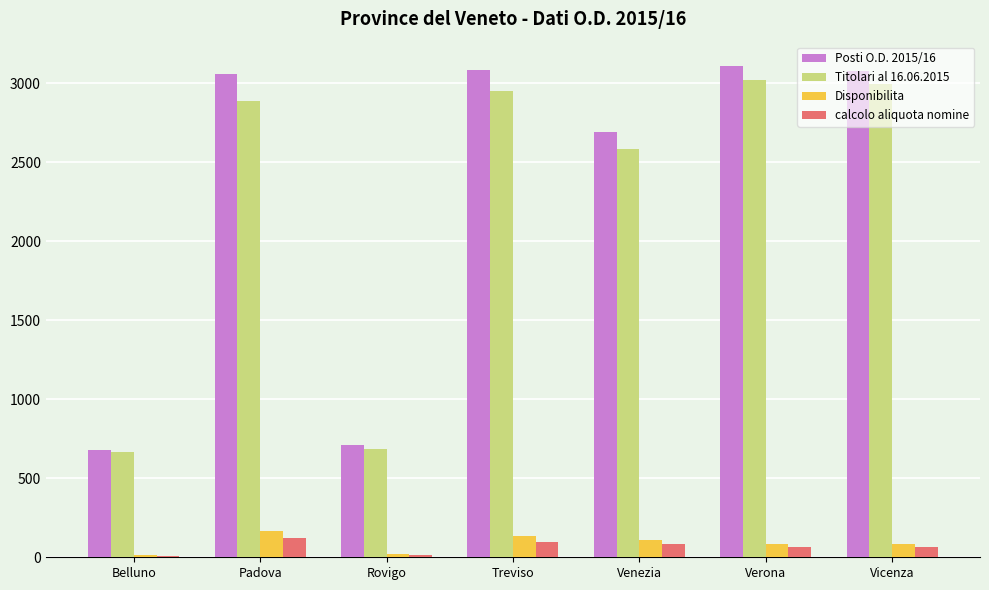

What is the sum of all Disponibilita values?

615